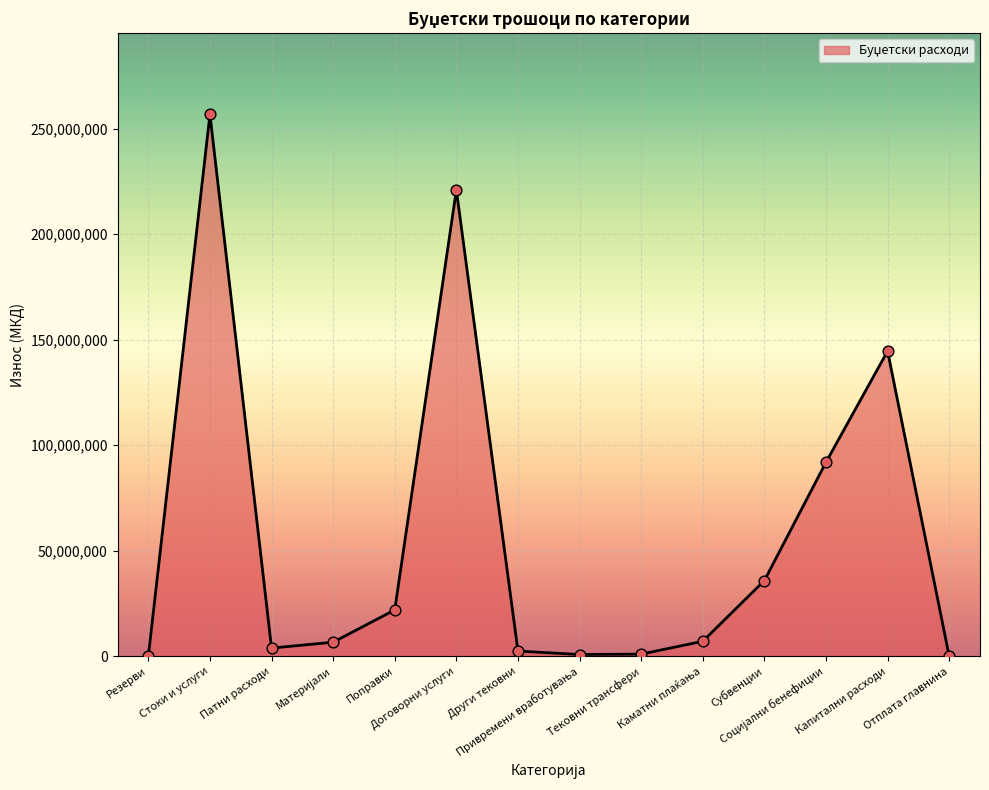

Which has a higher value, Тековни трансфери or Поправки?

Поправки